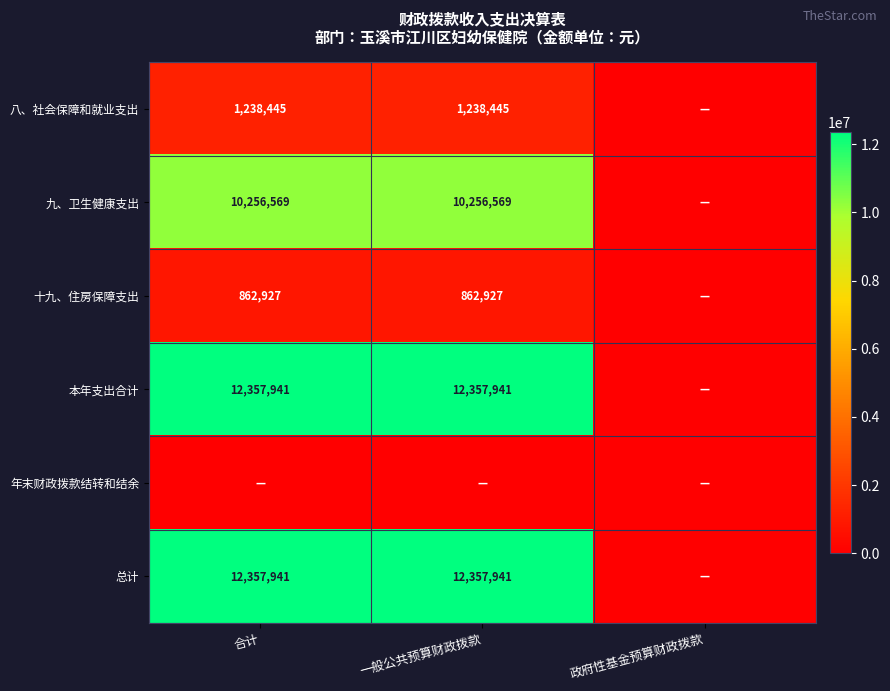

Is it true that 九、卫生健康支出 equals 3529455 at 一般公共预算财政拨款?

False